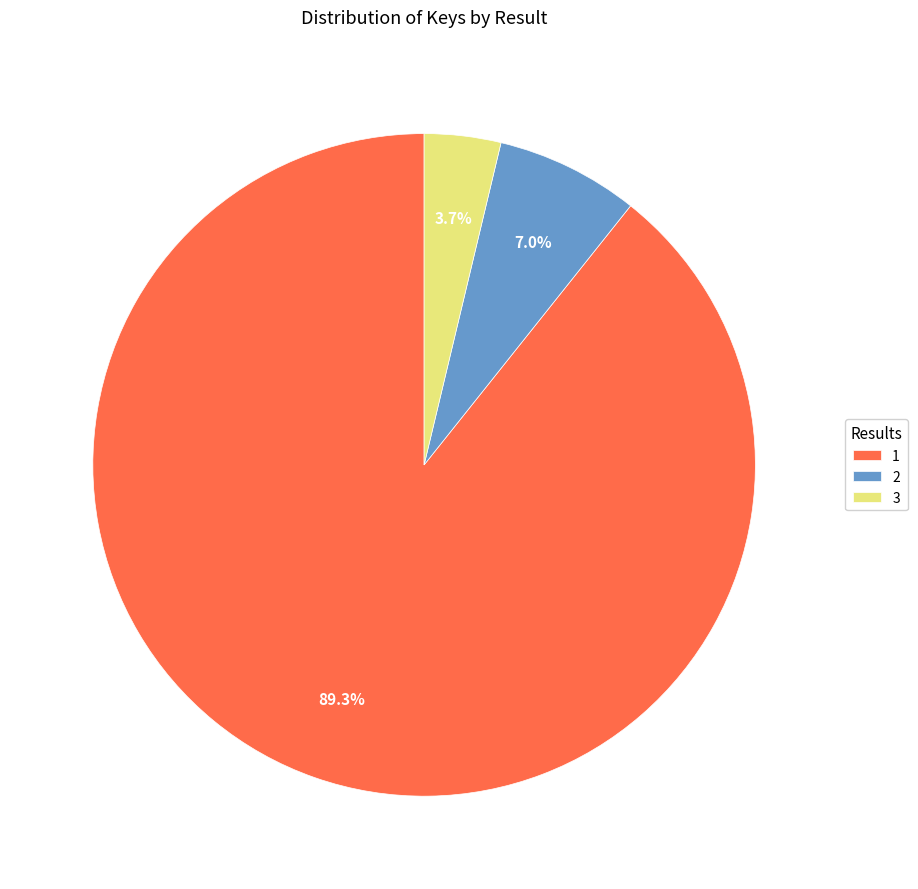

What portion of the pie excludes 2?

93.0%